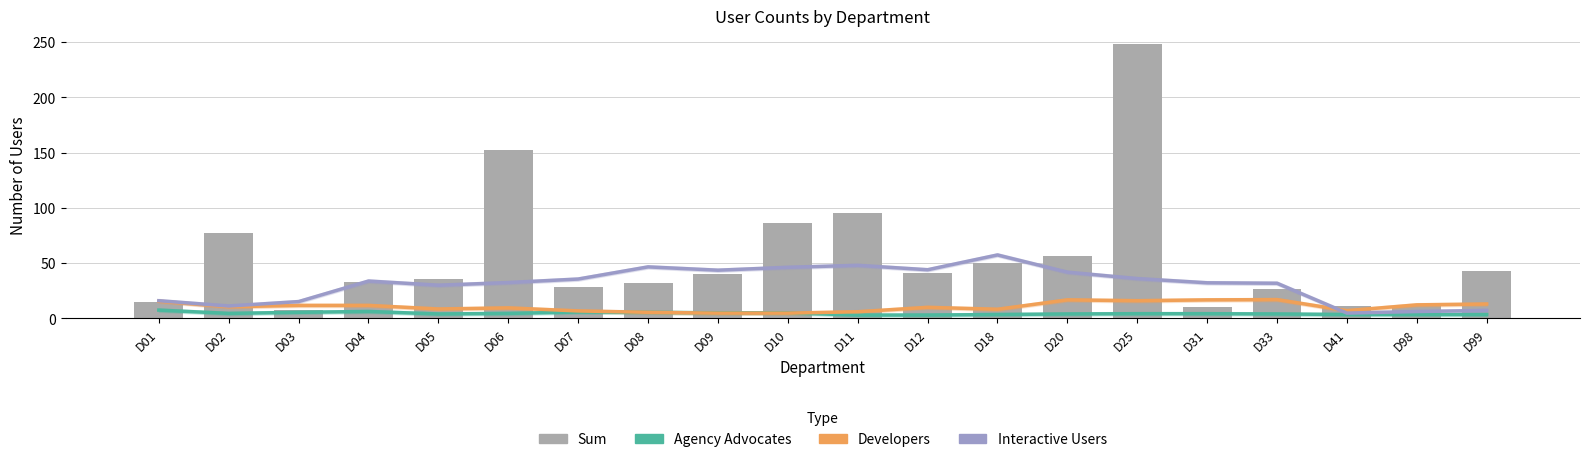

What is the difference between the second highest and minimum values in the Developers series?

12.0